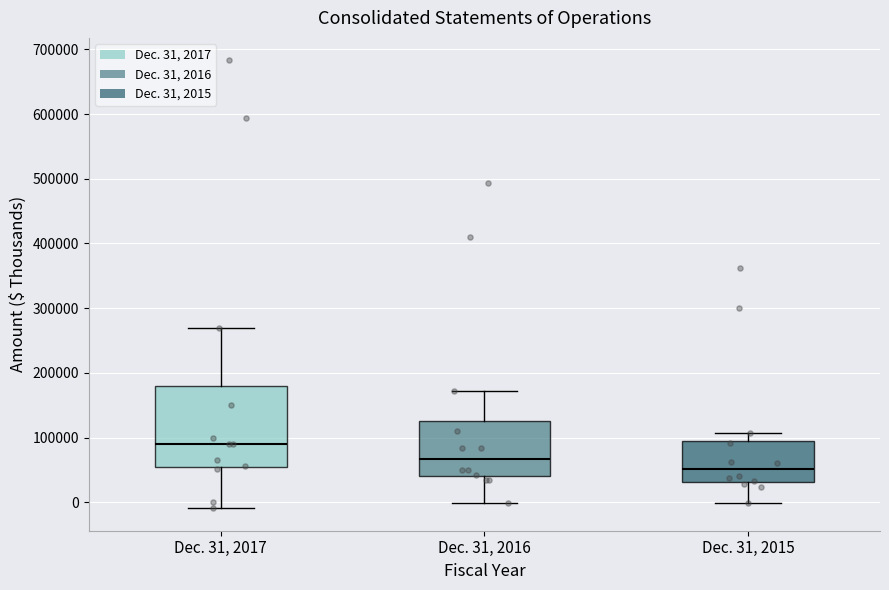

Reading left to right, read every box against the y-axis: the position of its median line, the range the box covers, and the ends of its whiskers. The values are not printed on the chart, so give them approximately, as read against the axis.

Dec. 31, 2017: median 90000, box 60000 to 180000, whiskers -10000 to 270000
Dec. 31, 2016: median 70000, box 40000 to 130000, whiskers 0 to 170000
Dec. 31, 2015: median 50000, box 30000 to 100000, whiskers 0 to 110000